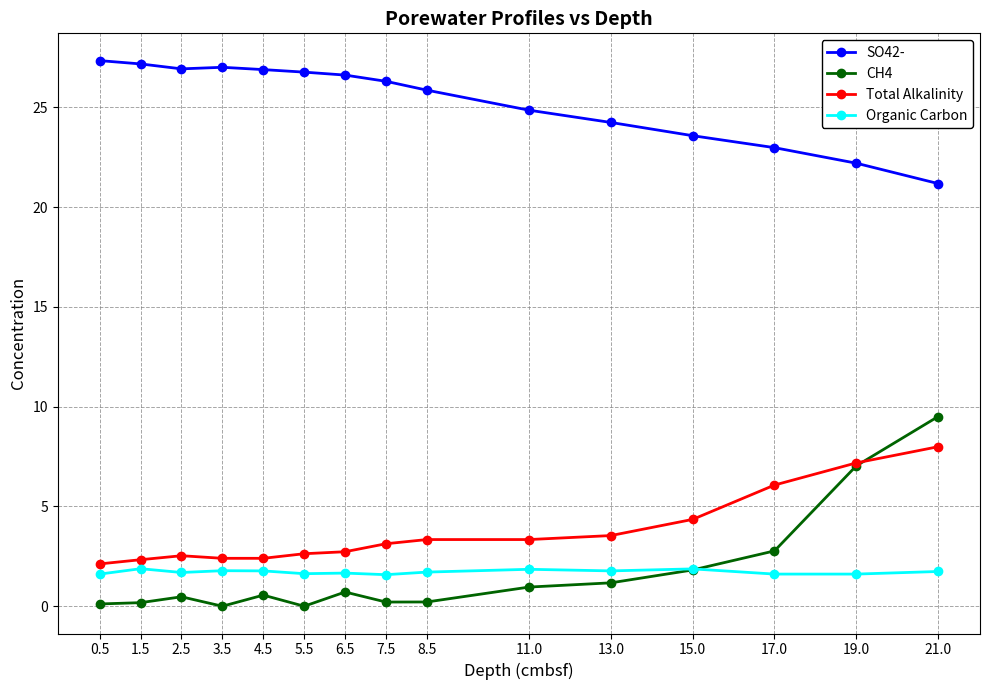

What is the spread (max minus min) of values at 3.5?

27.0